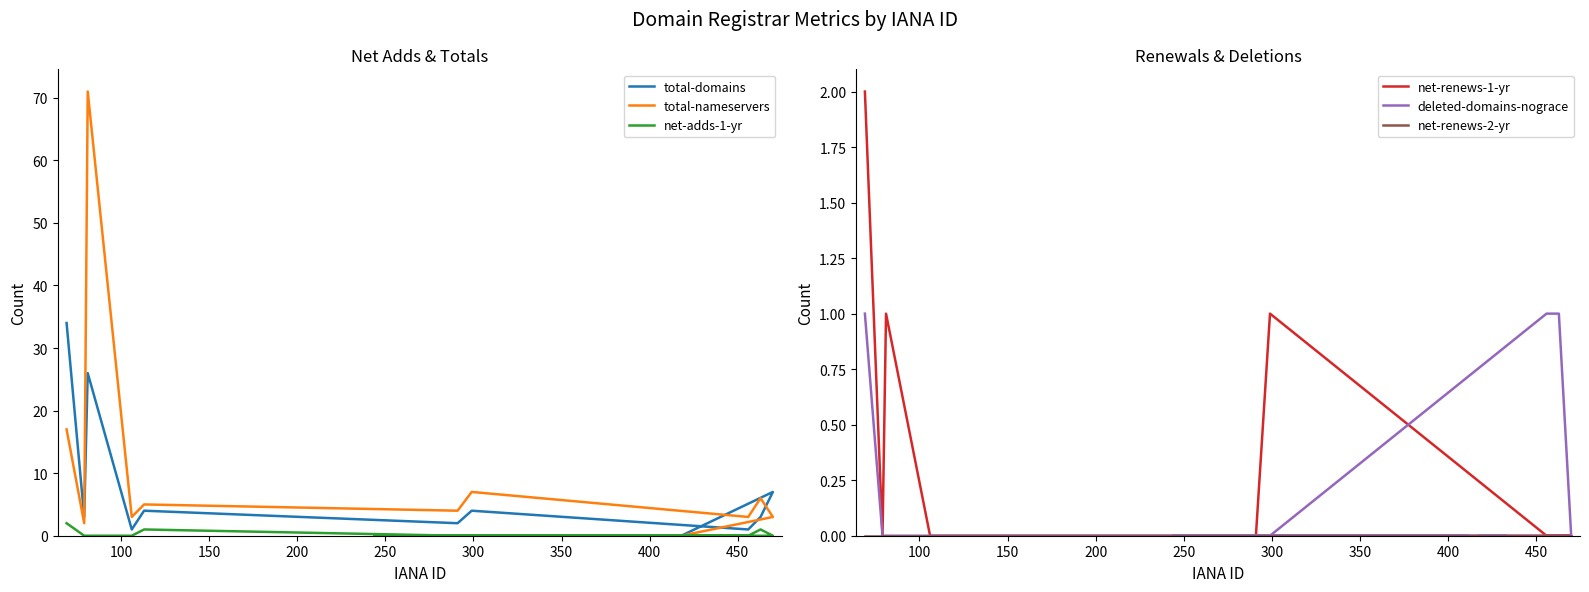

How many positive values does the total-nameservers series have?

10